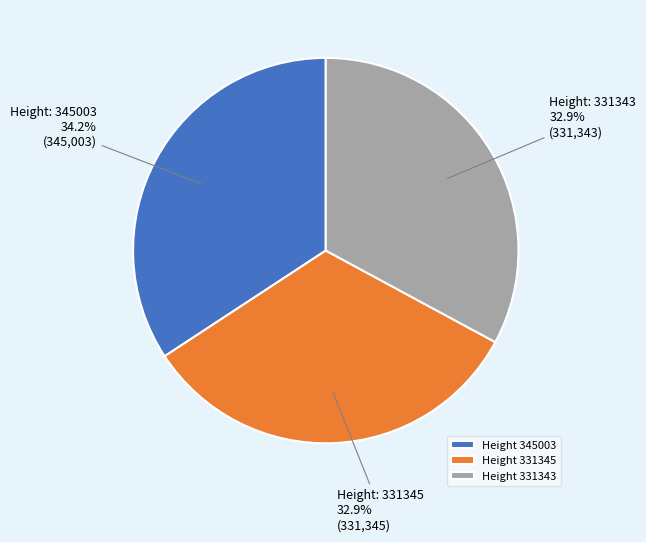

What is the largest slice in the pie chart?

Height 345003